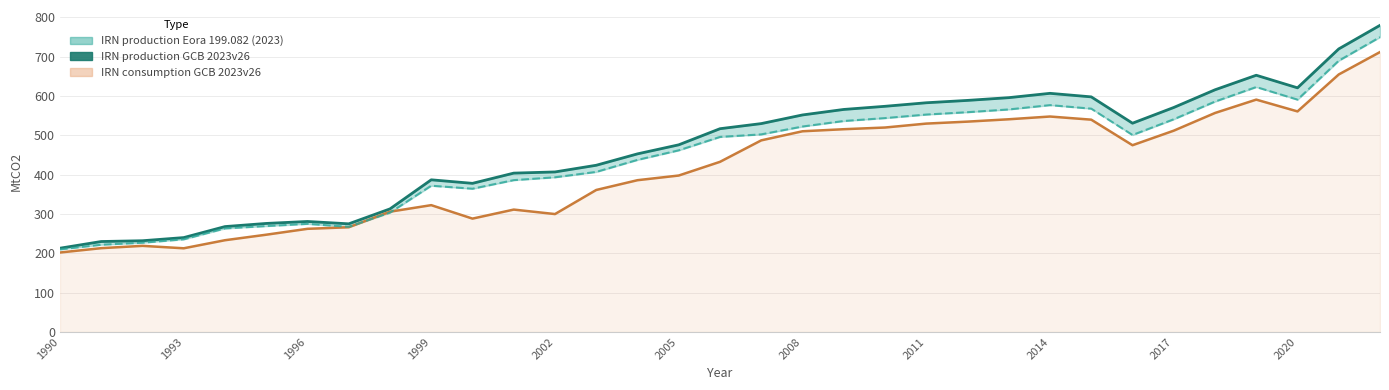

Count the number of values greater than 517.

16